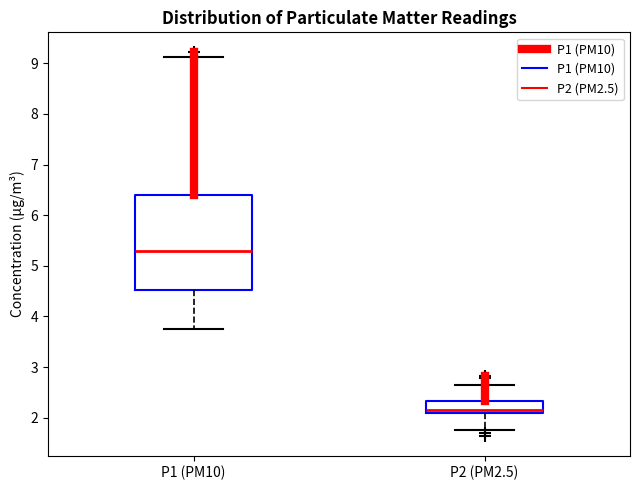

Comparing the boxes themselves (not the whiskers), which one is the tallest?

P1 (PM10)